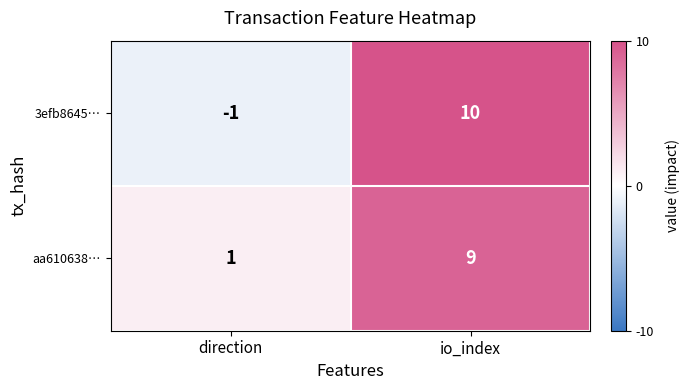

At which label is 3efb8645… closest to 4?

direction